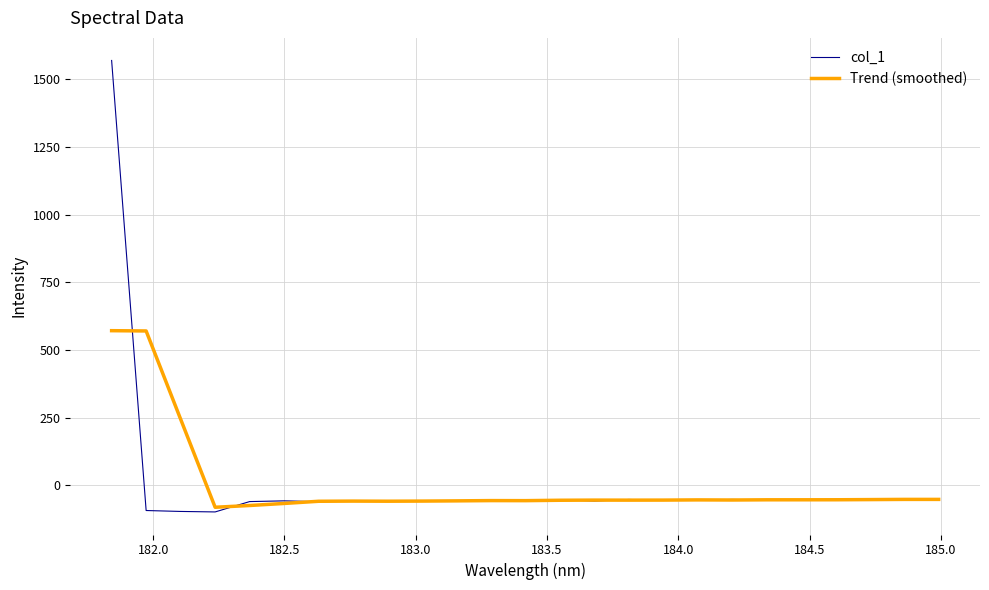

Which series has the widest spread of values?

col_1